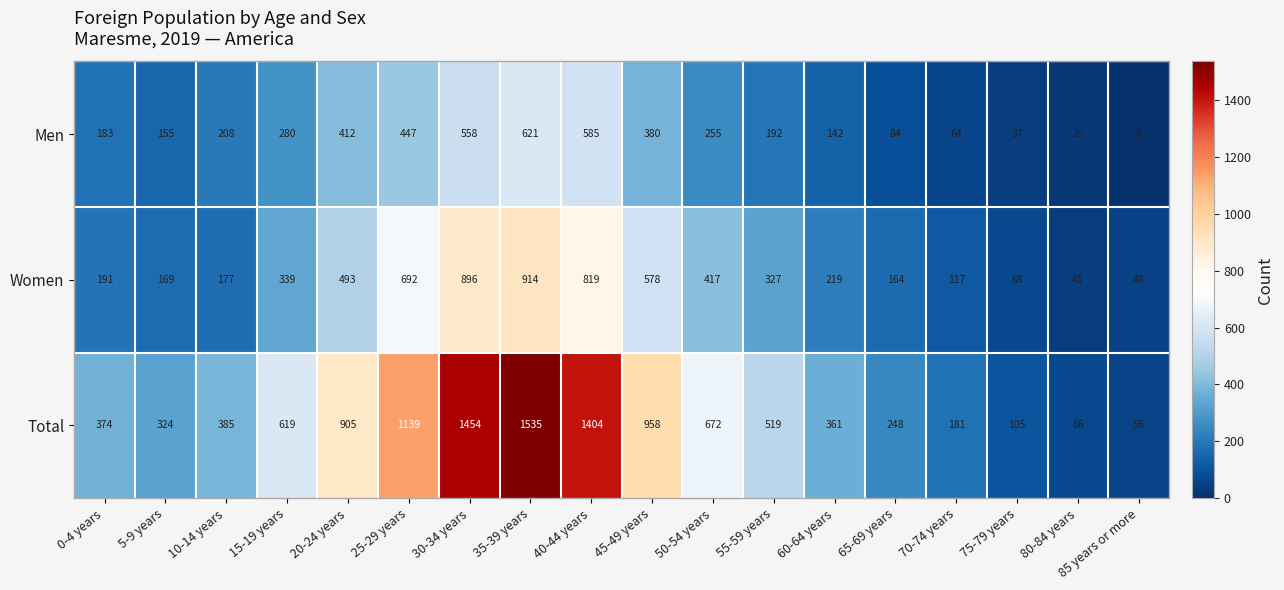

Rank the series by their average value, from lowest to highest.

Men, Women, Total